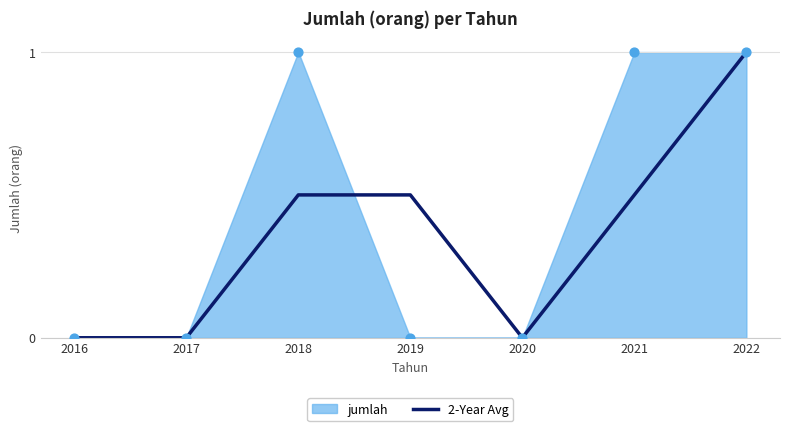

True or false: 2-Year Avg has a value of 0.3 at 2018.

False